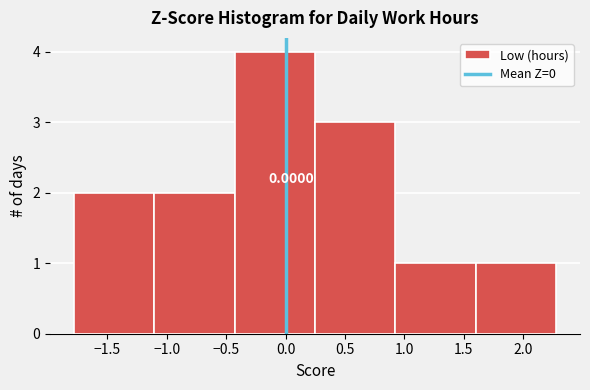

Over which range of the x-axis is the bar tallest?

-0.45 to 0.25